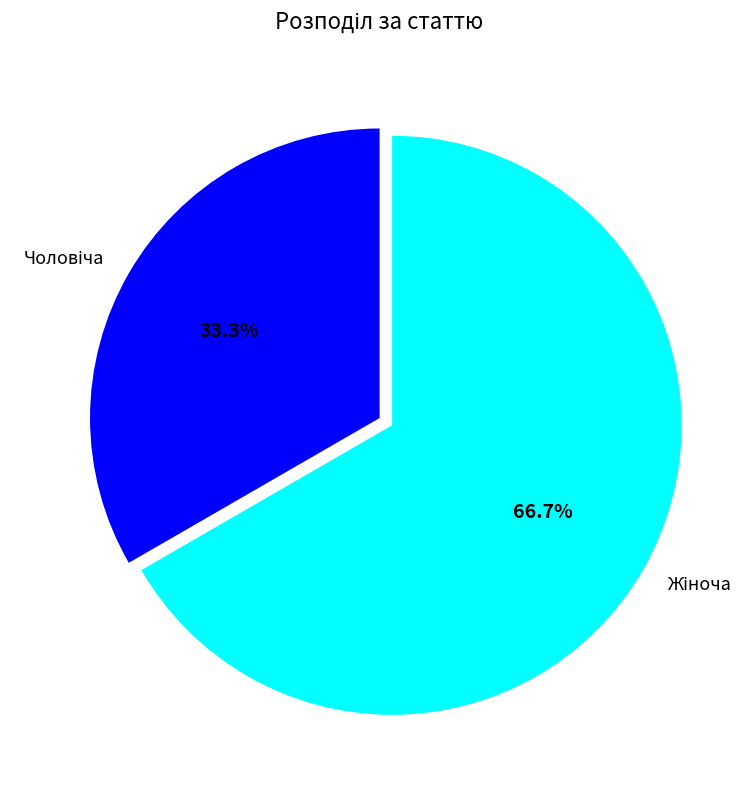

Does any single category account for the majority?

Yes